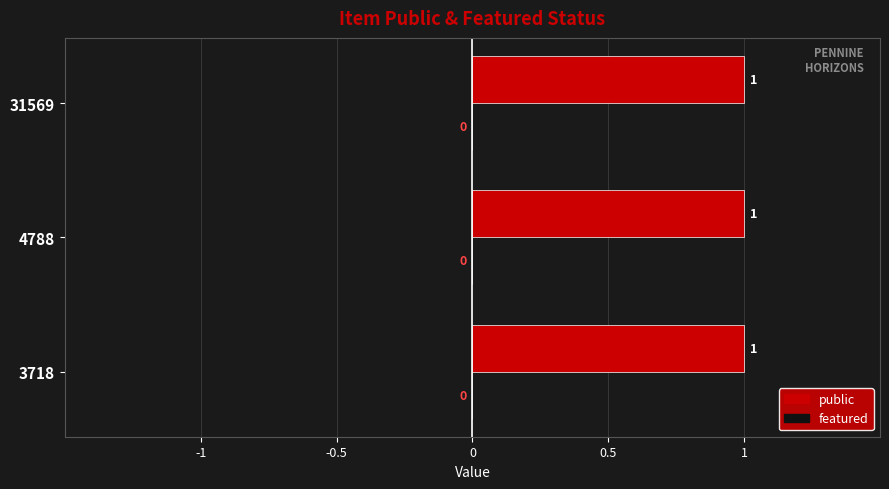

Rank the categories by public value from highest to lowest.

3718, 4788, 31569